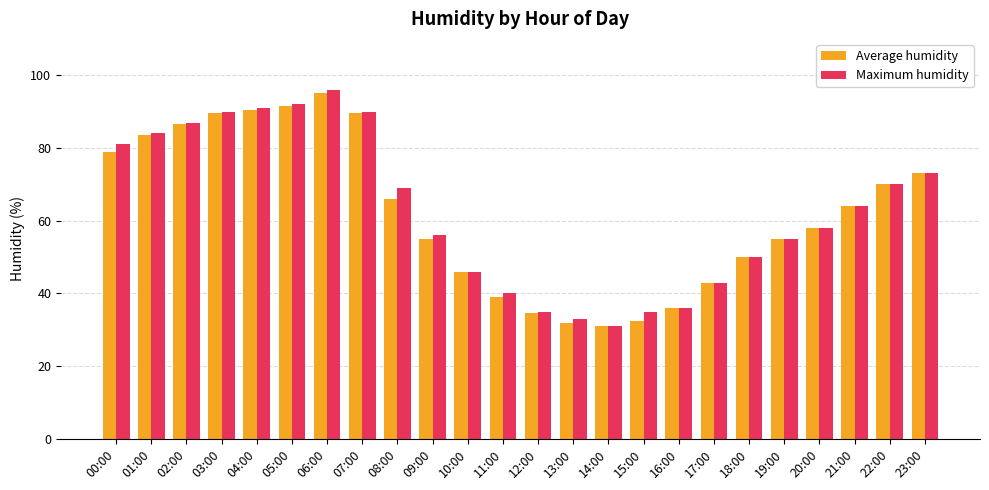

Between 11:00 and 12:00, which series saw the biggest shift?

Maximum humidity